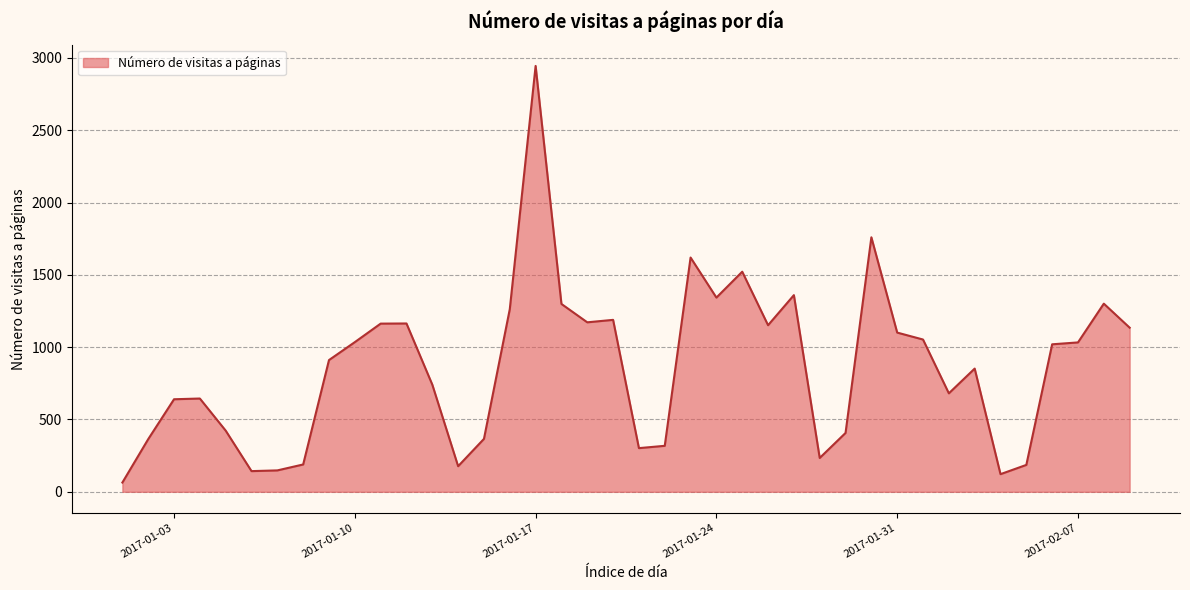

How many lines are shown in the chart?

1